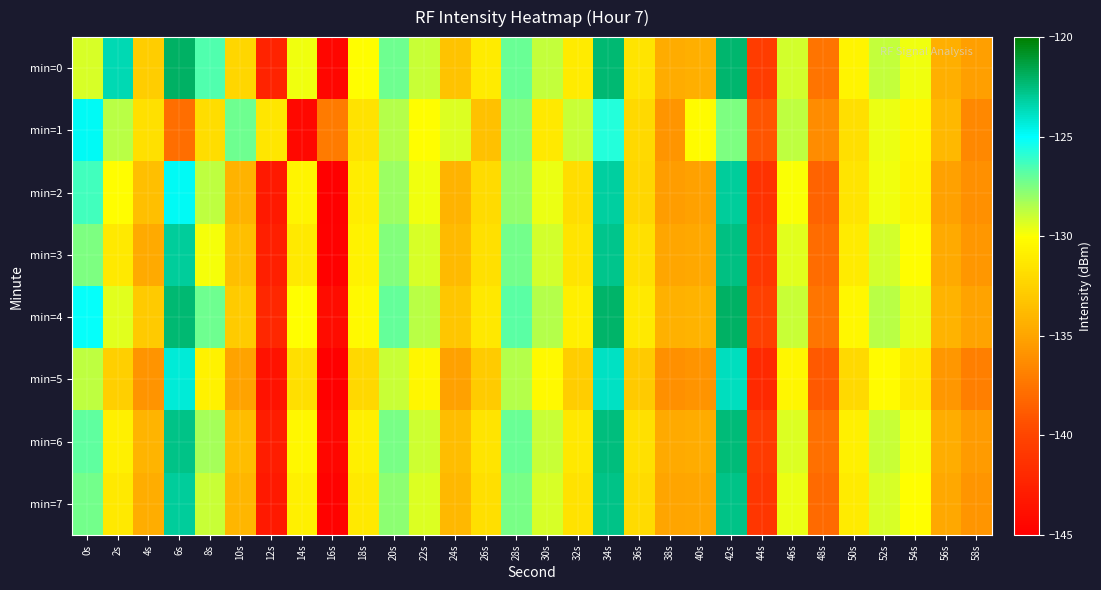

List the series in order of their peak value, lowest first.

min=1, min=5, min=2, min=7, min=3, min=6, min=4, min=0